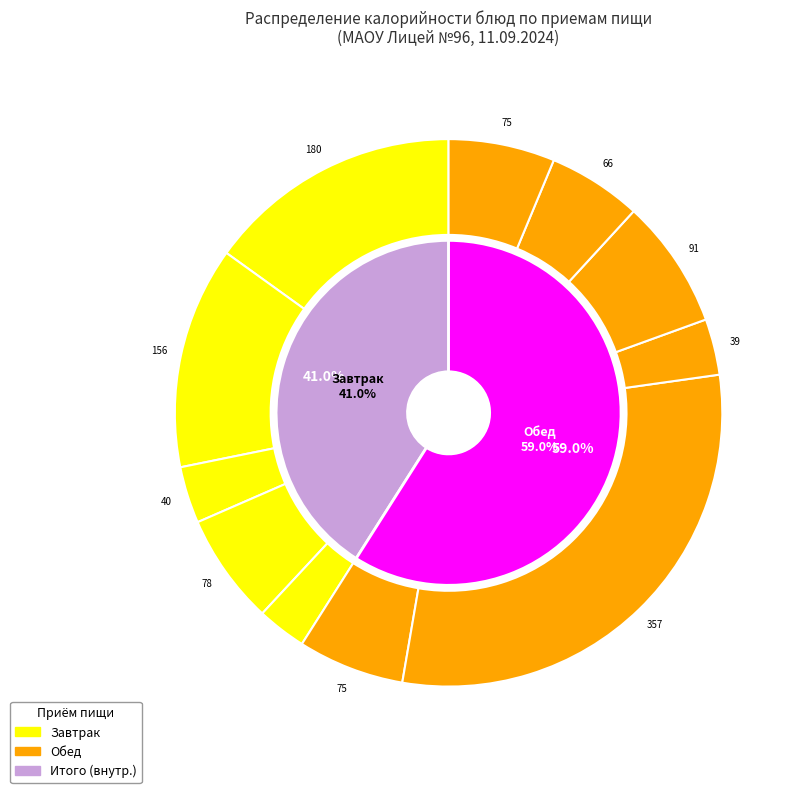

True or false: Гуляш из мяса птицы accounts for 27% of the total.

False